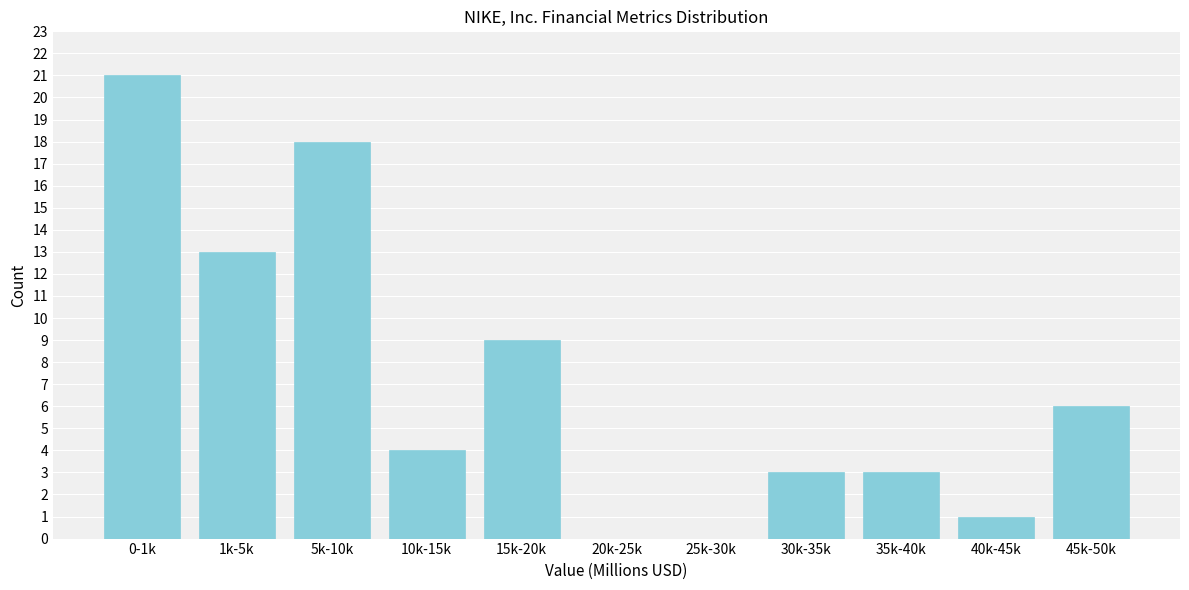

What is the sum of the values at 30k-35k and 20k-25k?

3